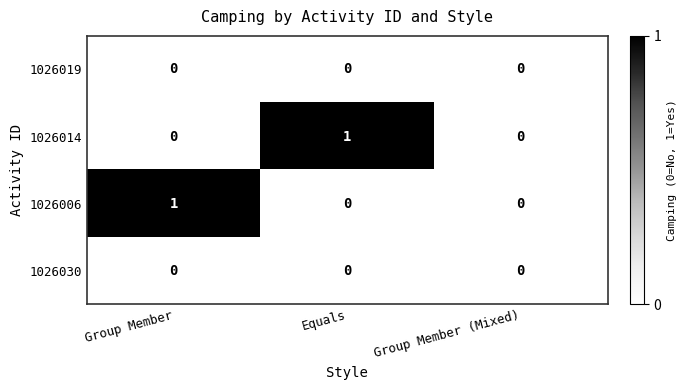

Between Equals and Group Member (Mixed), which series saw the biggest shift?

1026014